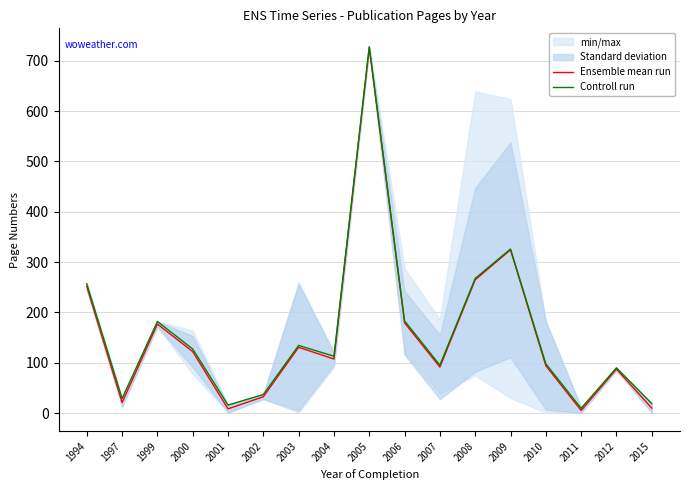

Reading left to right, extract all data points from this chart.

Ensemble mean run: 1994=251.5	1997=21.0	1999=177.0	2000=122.2	2001=8.5	2002=32.5	2003=130.8	2004=107.5	2005=726.0	2006=179.2	2007=91.5	2008=264.9	2009=324.4	2010=94.2	2011=5.2	2012=87.5	2015=10.0
Controll run: 1994=257.0	1997=29.0	1999=182.0	2000=127.3	2001=16.0	2002=37.0	2003=134.5	2004=113.0	2005=728.0	2006=183.2	2007=95.3	2008=267.6	2009=326.0	2010=98.0	2011=9.5	2012=90.0	2015=19.0